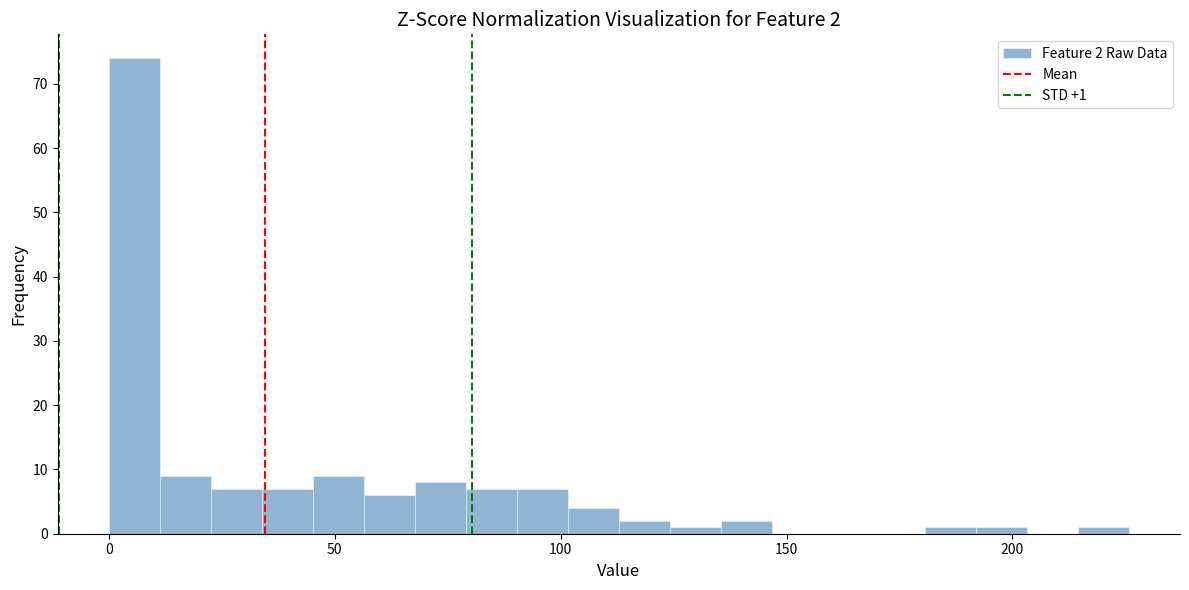

Read against the x-axis, roughly where is the centre of the tallest bar?

5